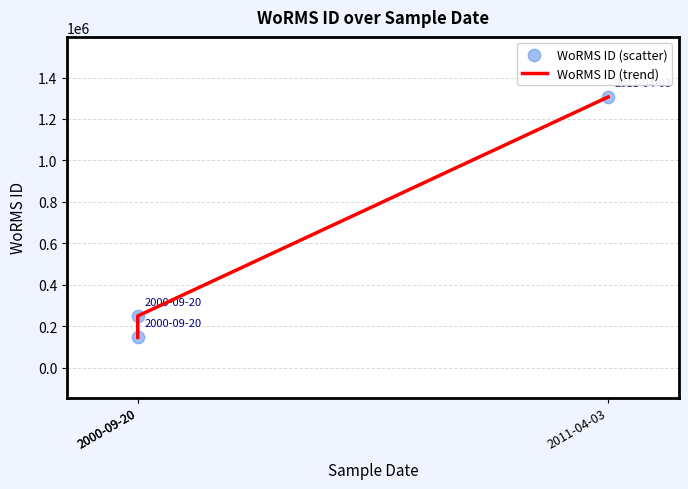

Which series contains the highest Y value?

WoRMS ID (trend)